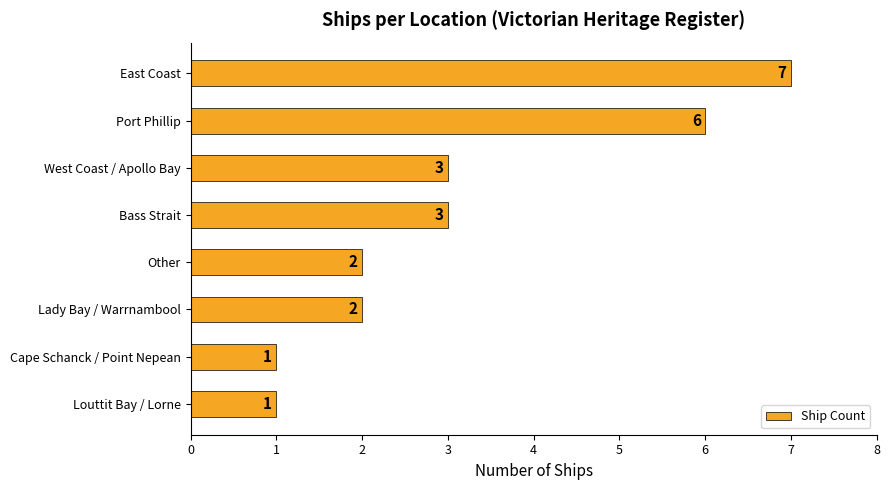

Between Cape Schanck / Point Nepean and Other, which is larger?

Other